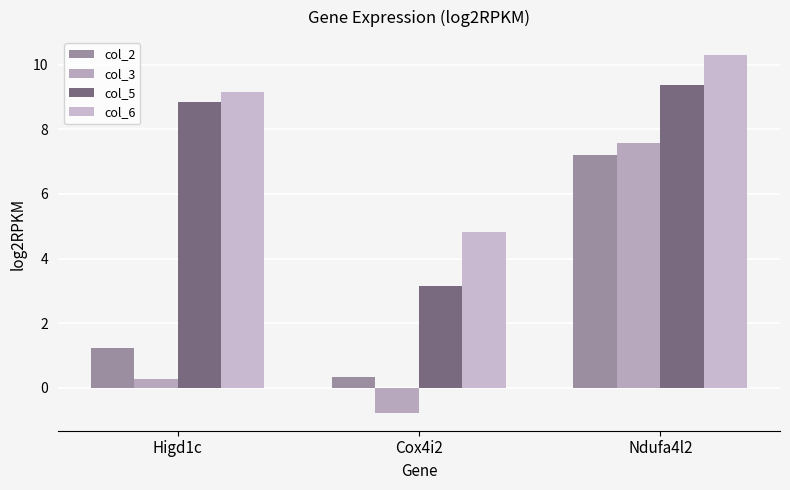

At which label is col_3 closest to 3?

Higd1c